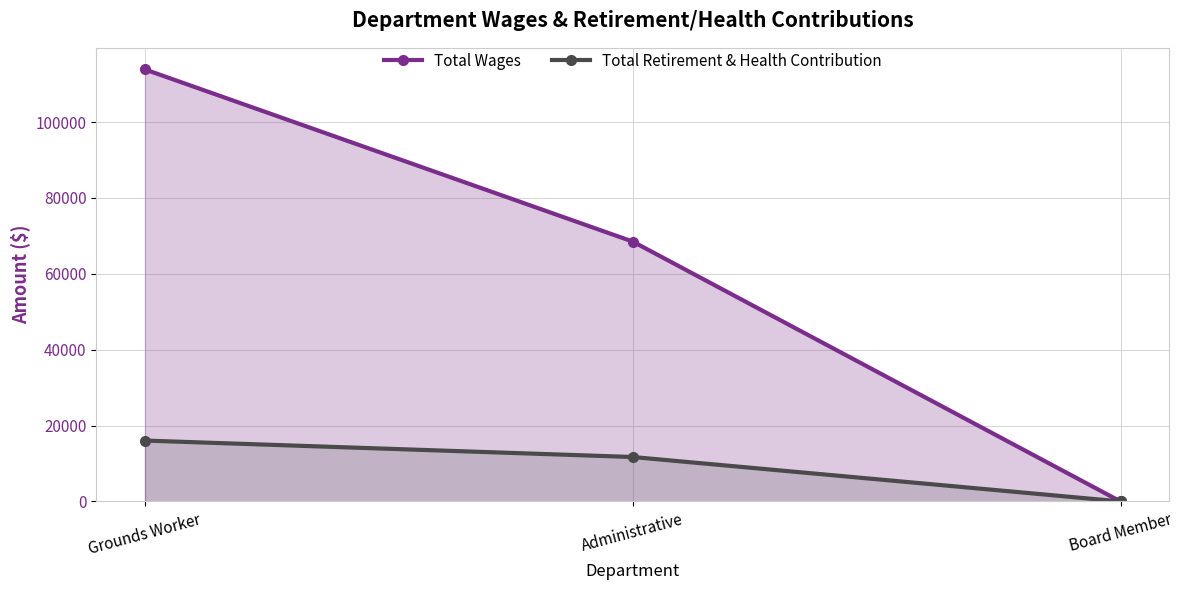

Rank the series at Board Member from highest to lowest value.

Total Wages, Total Retirement & Health Contribution